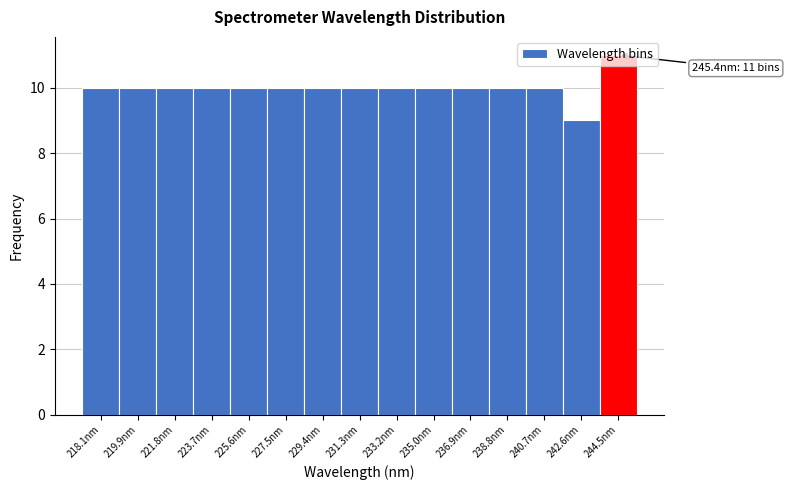

What is the greatest value displayed?

11